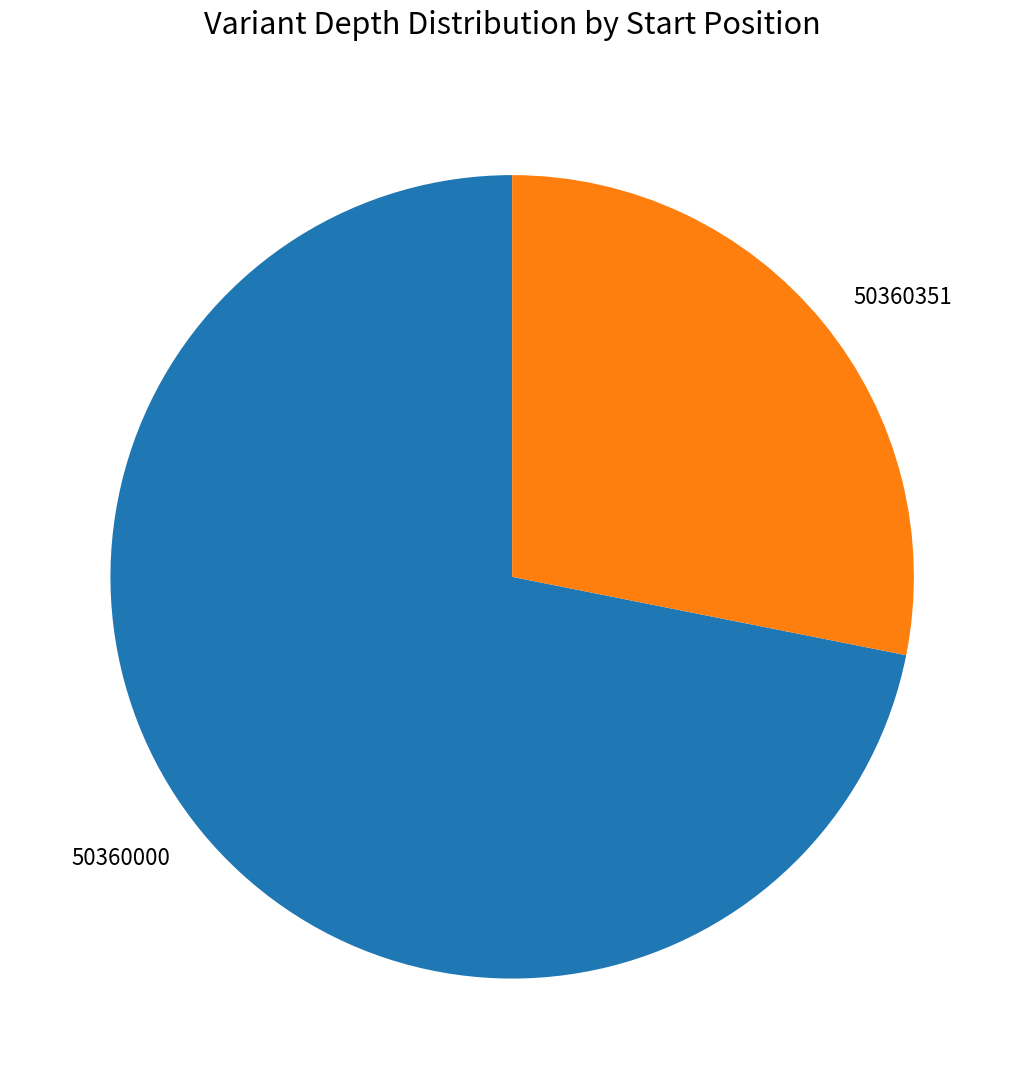

Approximately how many times larger is the value at 50360351 compared to 50360000?

0.4